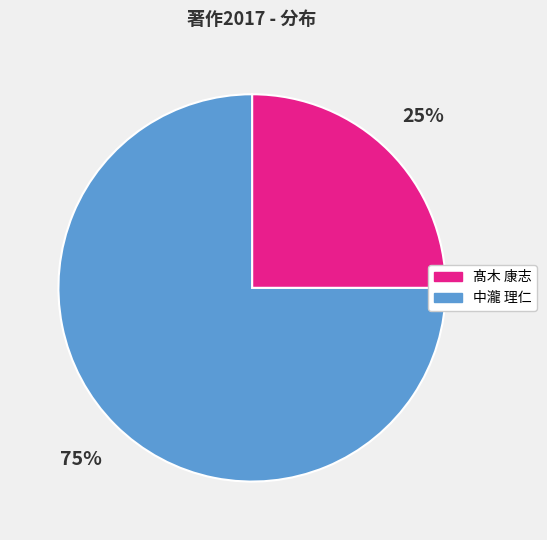

To the nearest percent, what is the difference between the largest and smallest slice percentages?

50%